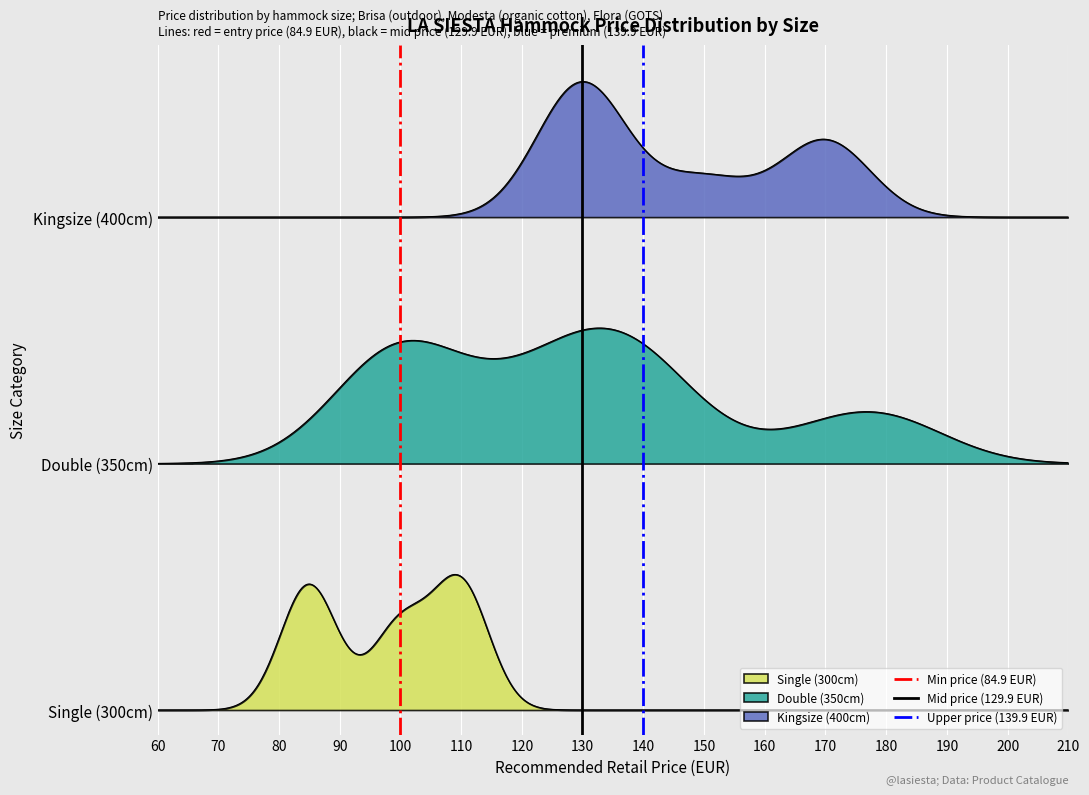

Is the value of Upper price (139.9 EUR) at 50 greater than the value of Min price (84.9 EUR) at 50?

No